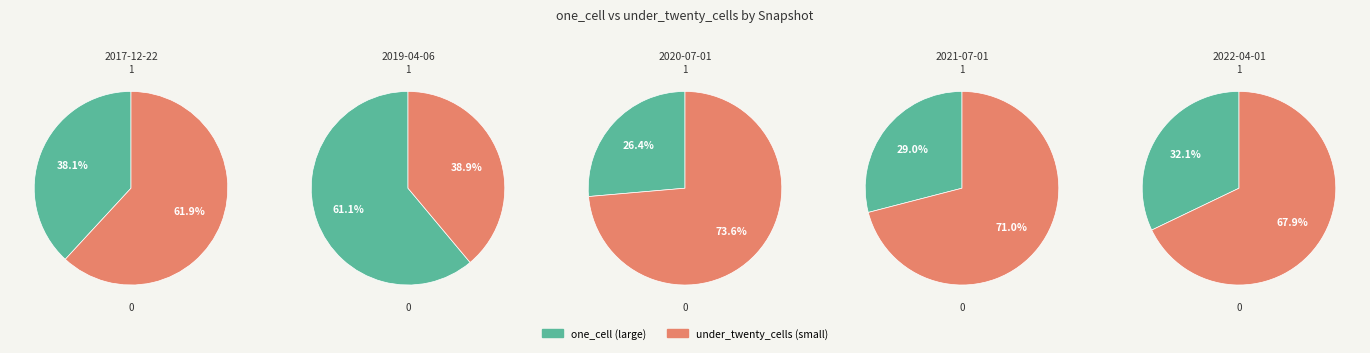

Is it true that 2017-12-22 is 16% of the pie?

False